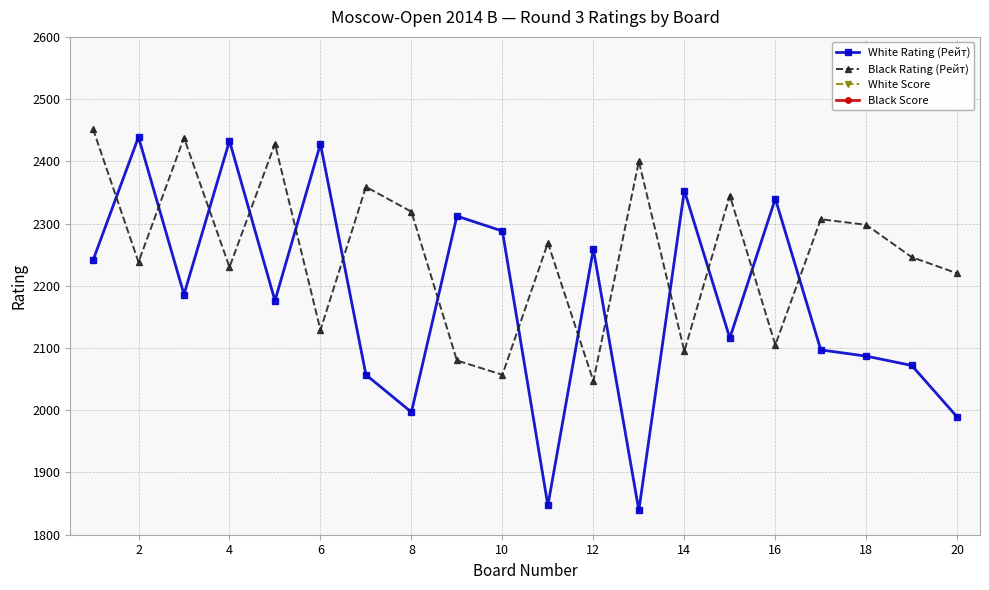

True or false: Black Score and White Score intersect in this chart.

False